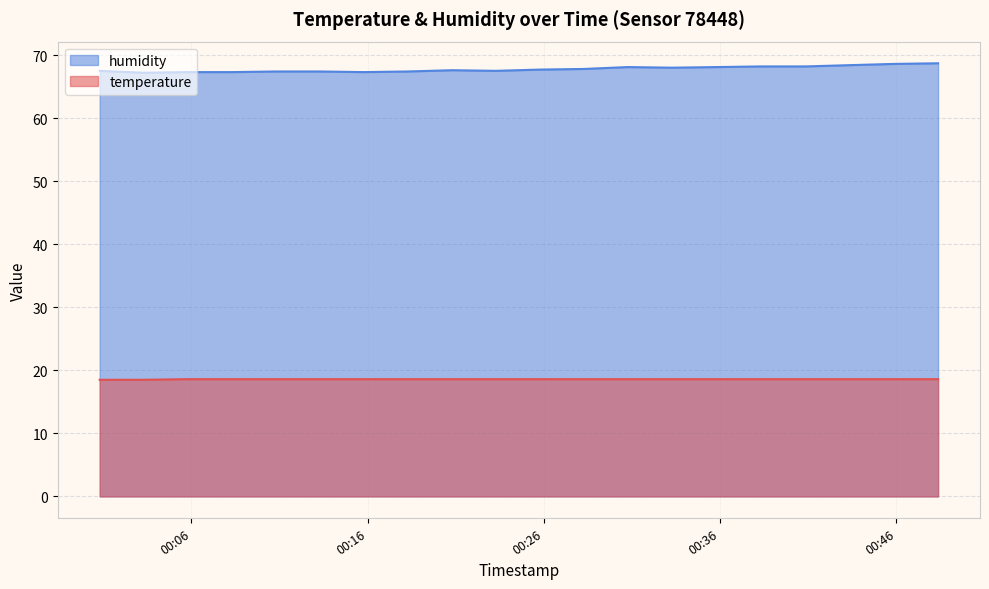

What is the total value across all series at 2023-09-19T00:35:49?

86.7